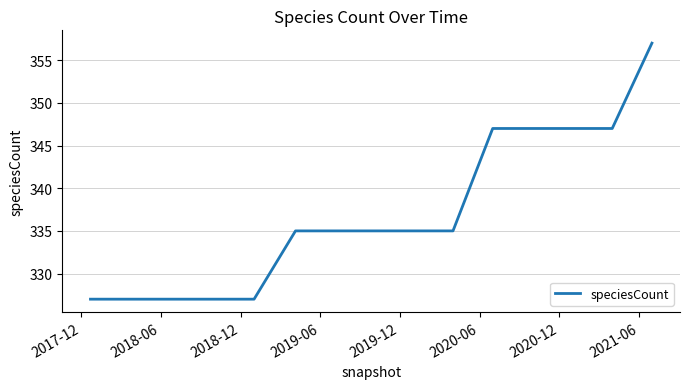

Count the values in the range 327 to 347.

14